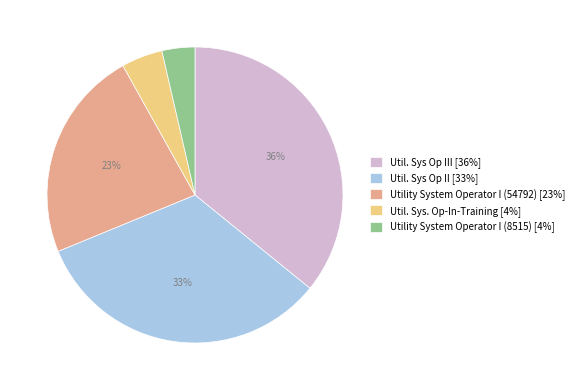

How many slices are in this pie chart?

5